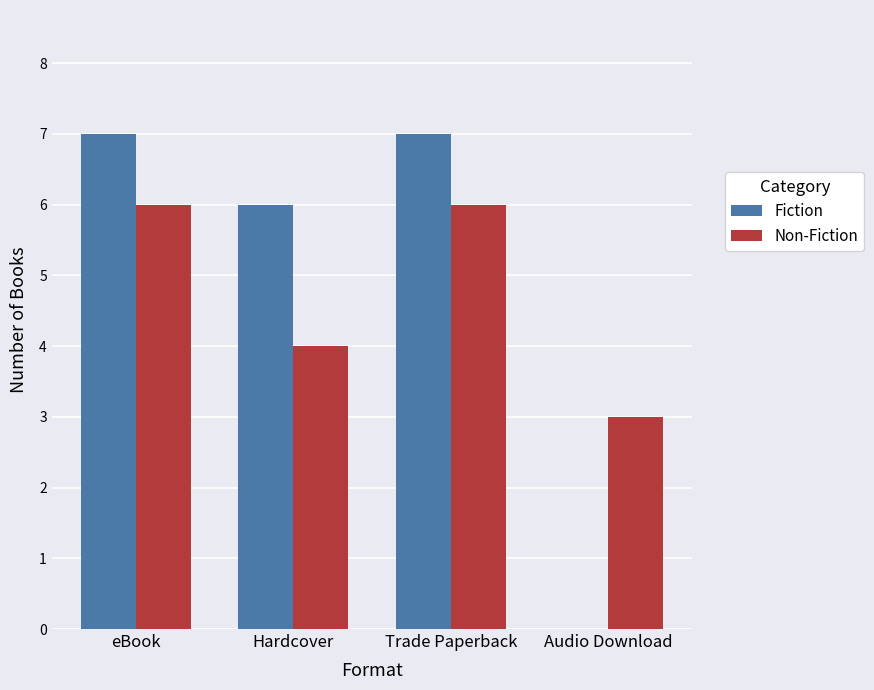

Count the number of categories in the chart.

4